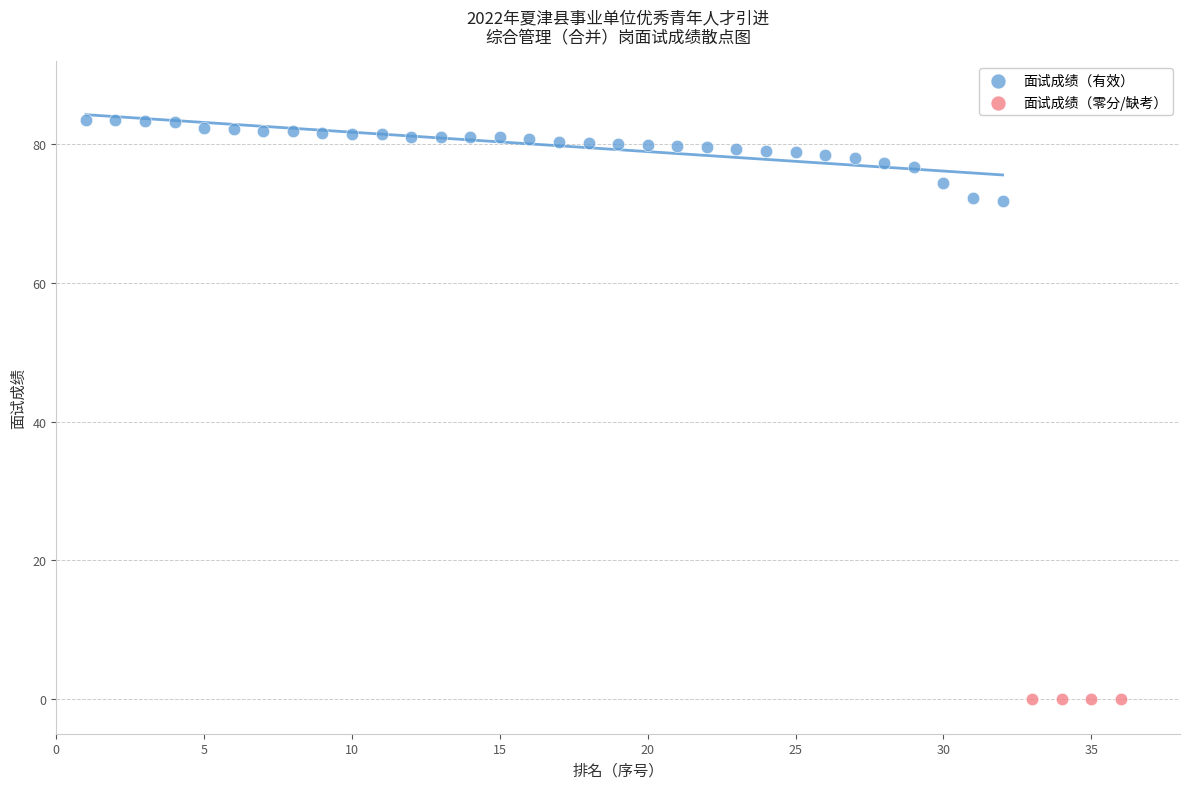

Which series contains the highest Y value?

面试成绩（有效）